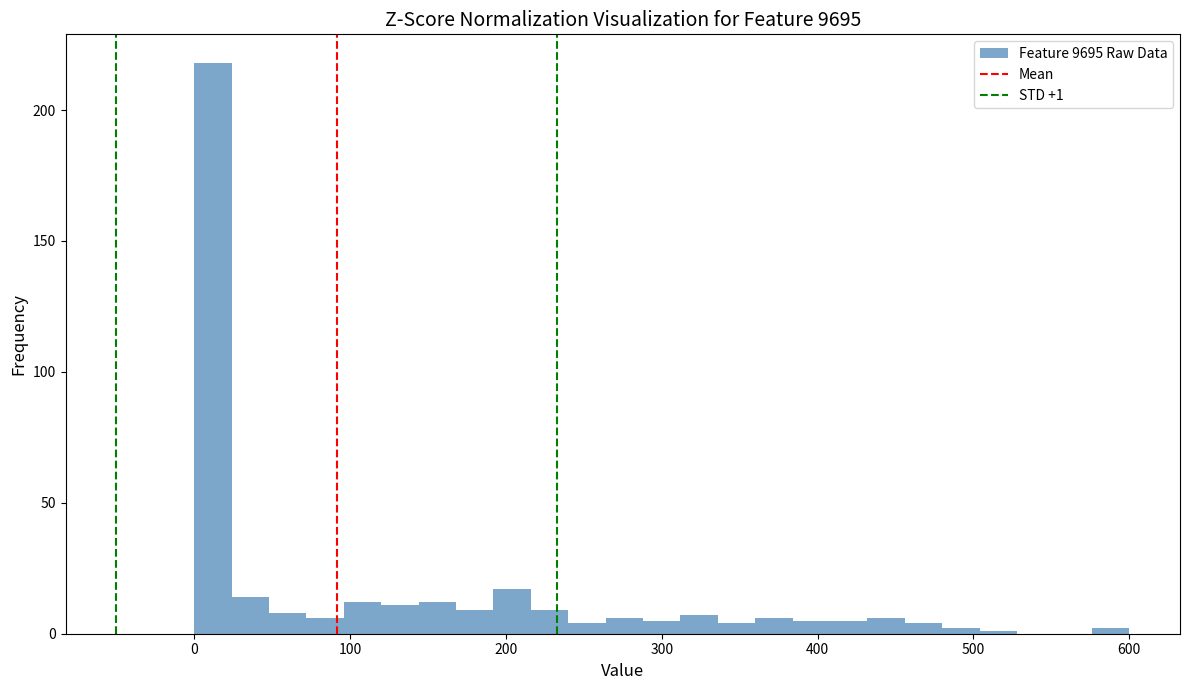

Read against the x-axis, roughly where is the centre of the tallest bar?

10